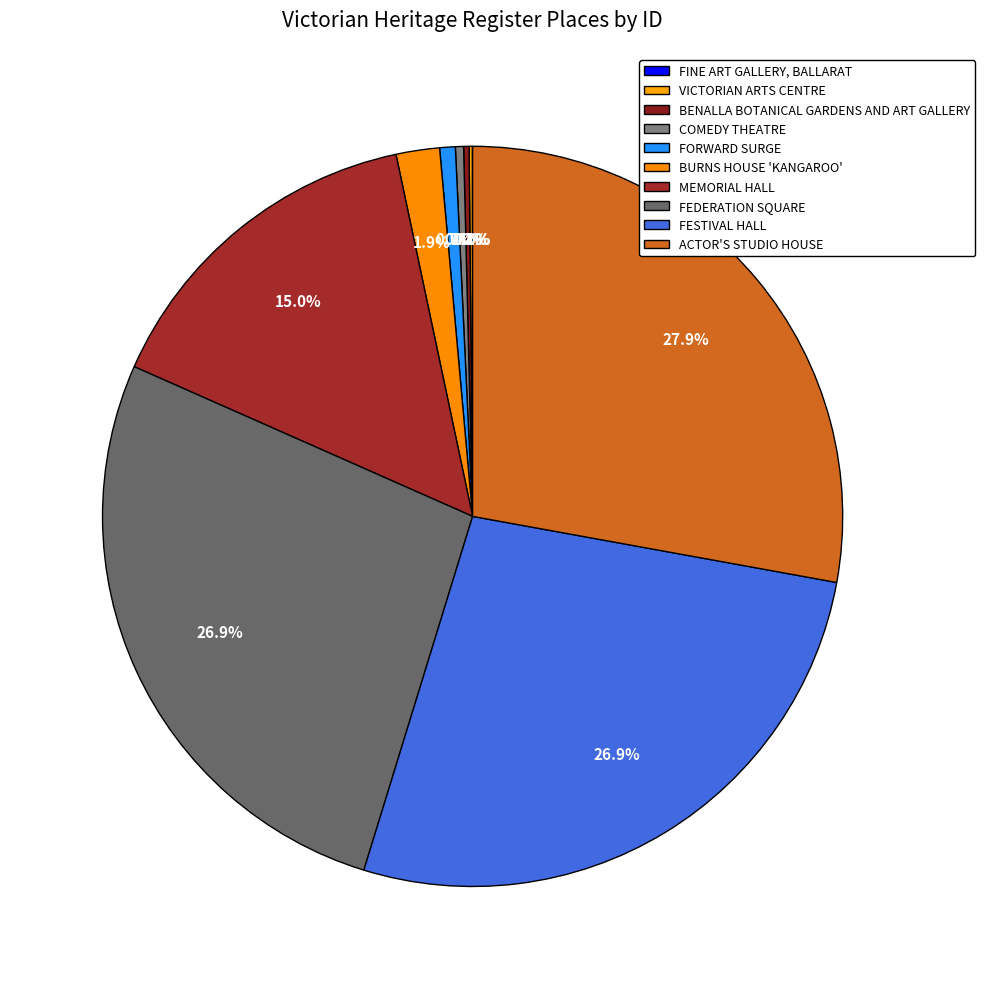

The BENALLA BOTANICAL GARDENS AND ART GALLERY slice represents 1% of the pie. True or false?

False